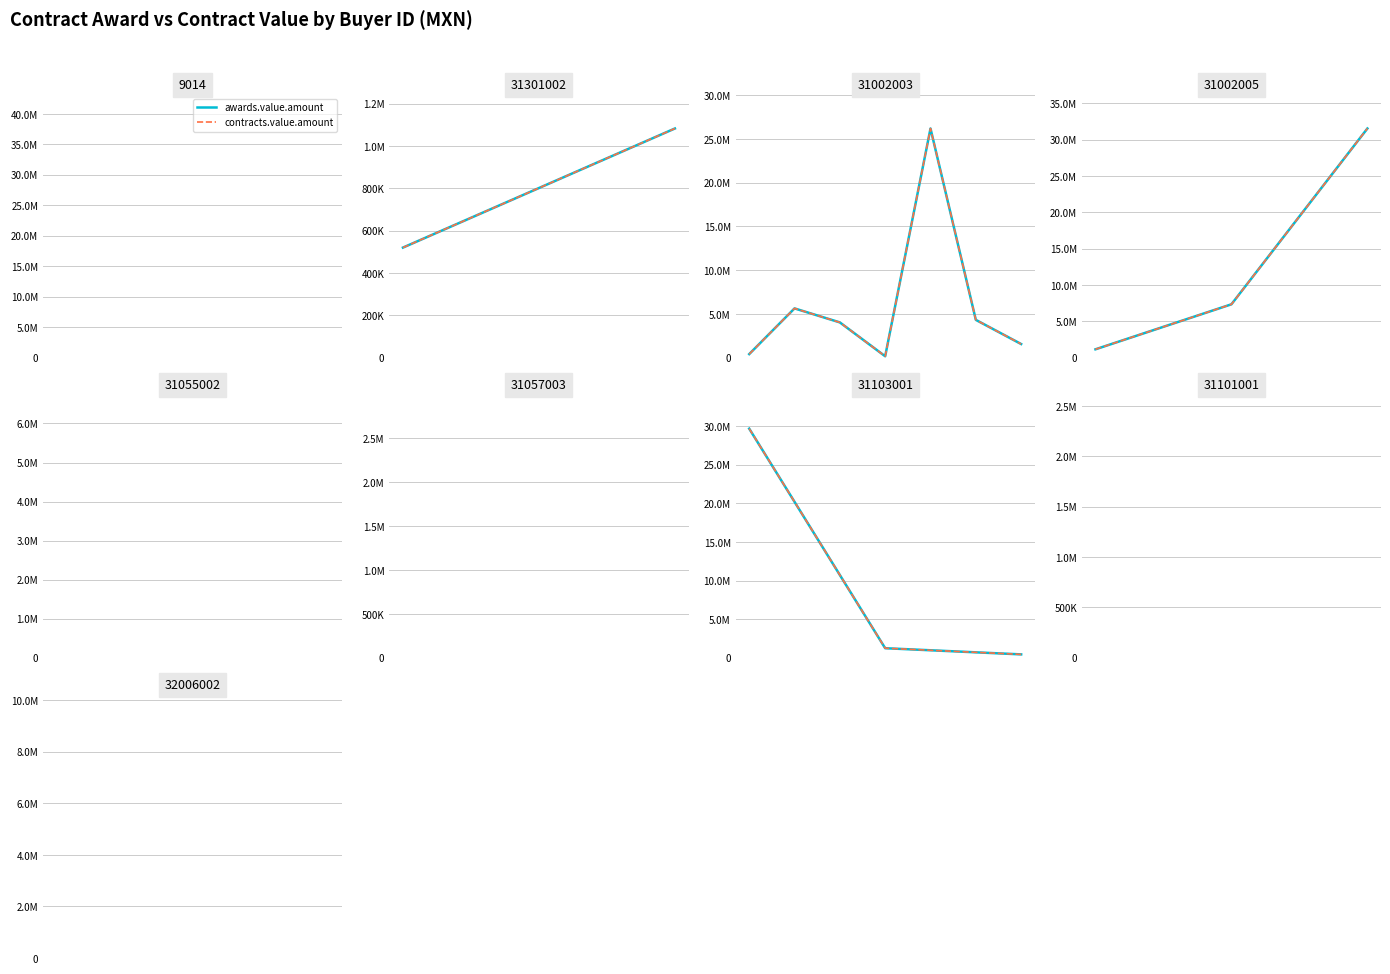

Which series has the largest total across all categories?

awards.value.amount